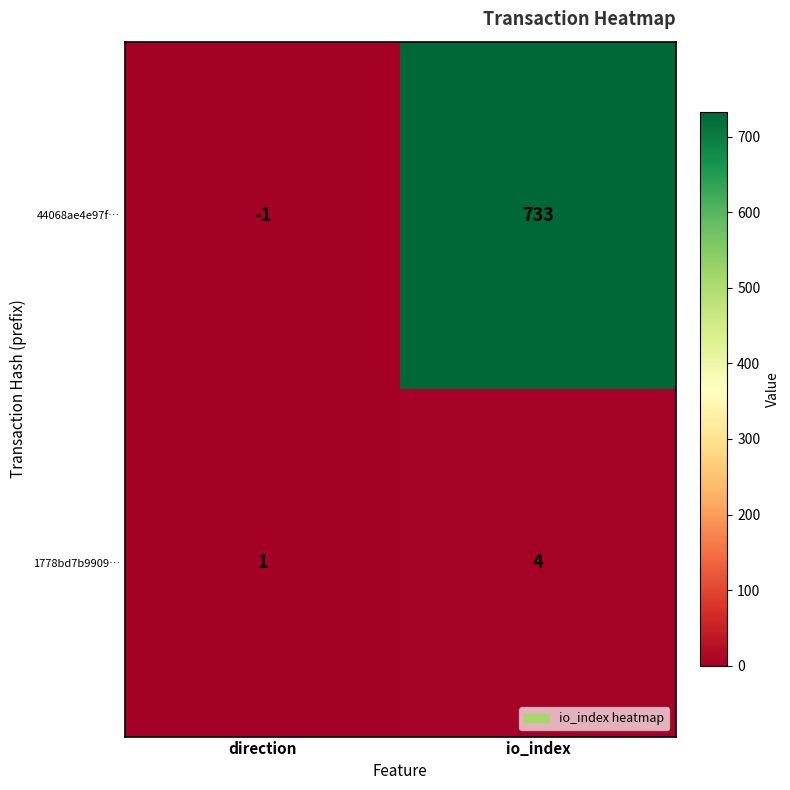

What is the average value of the 44068ae4e97f… series?

366